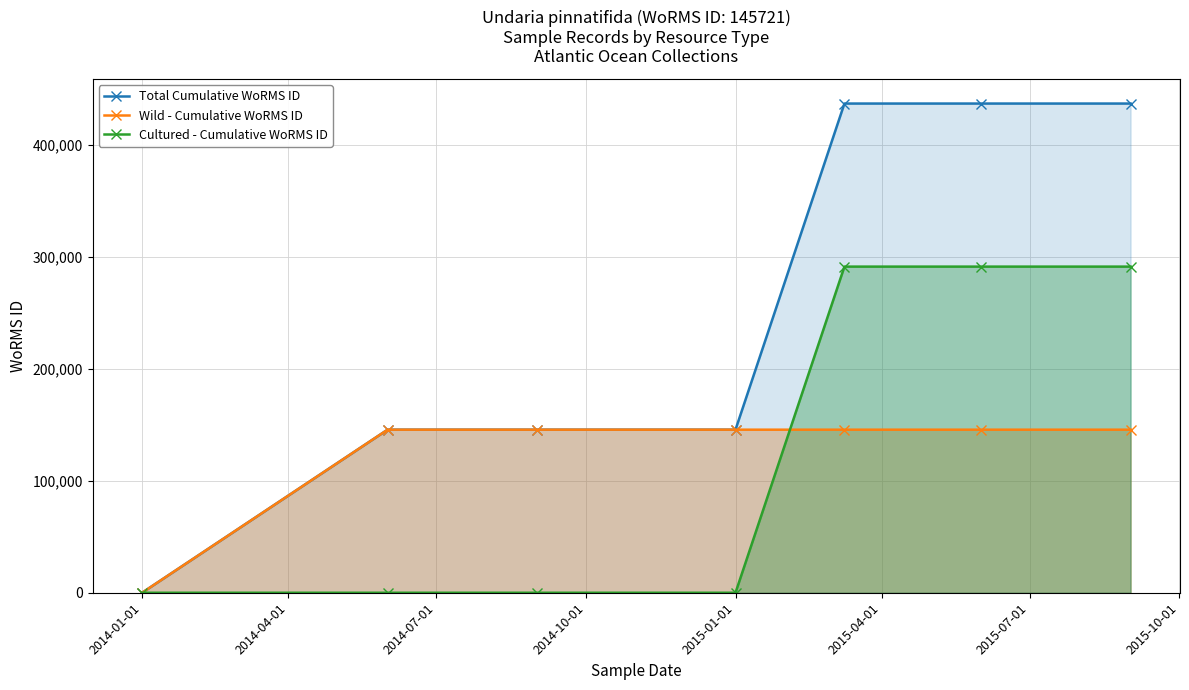

Reading left to right, transcribe all the data shown in this chart.

Total Cumulative WoRMS ID: 0	145721	145721	145721	437163	437163	437163
Wild - Cumulative WoRMS ID: 0	145721	145721	145721	145721	145721	145721
Cultured - Cumulative WoRMS ID: 0	0	0	0	291442	291442	291442